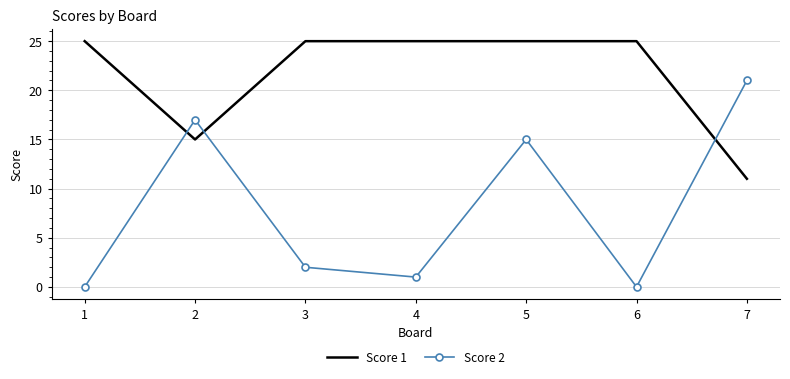

The value of Score 2 at 4 is 0. True or false?

False